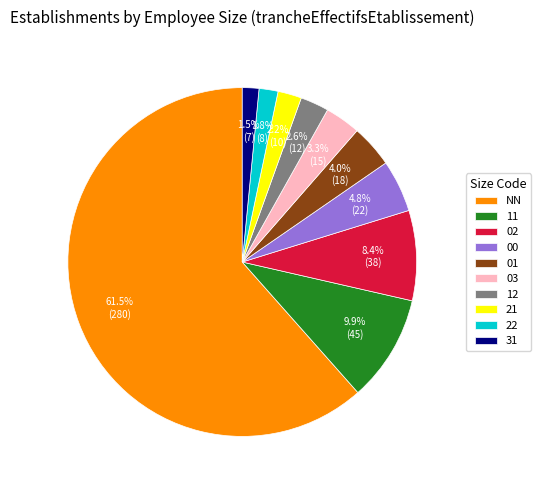

What percentage is the 22 slice, to the nearest percent?

2%